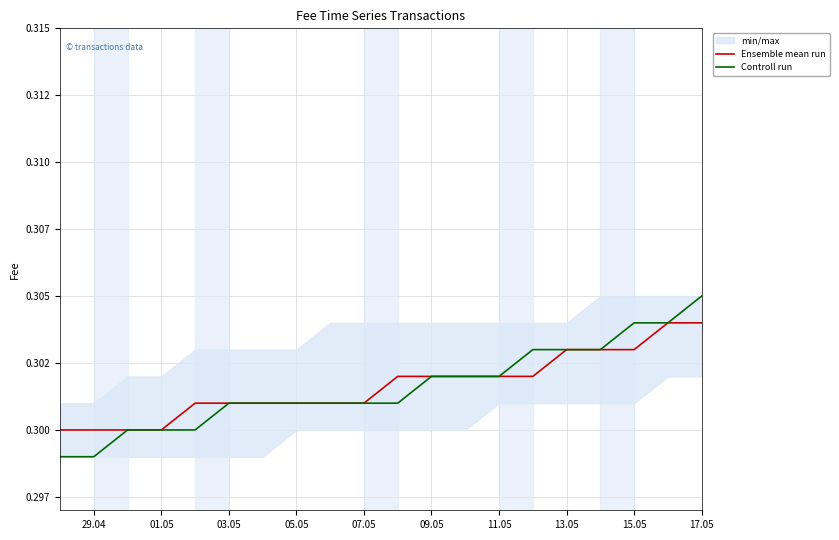

What is the value of the Ensemble mean run point at the 4th from the left?

0.3